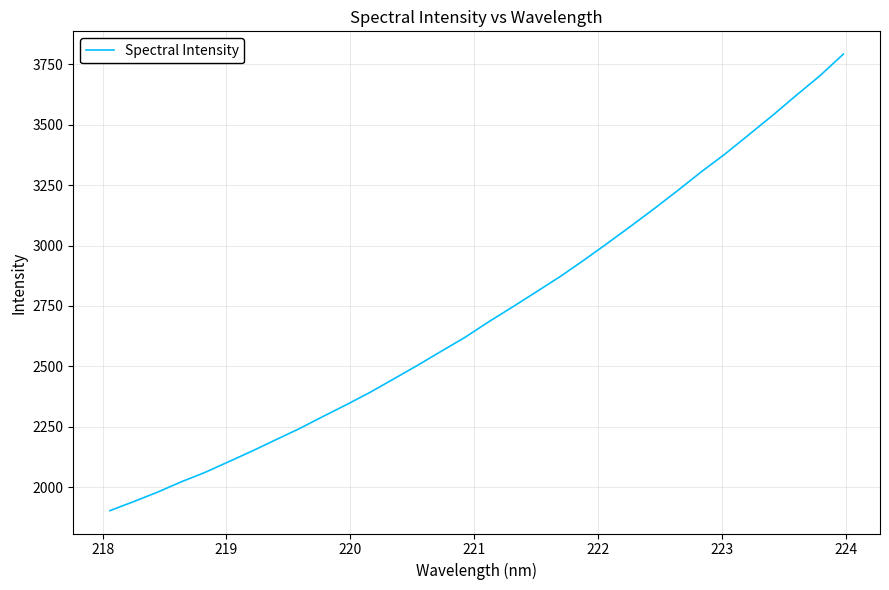

Is this an area chart (filled region under the line)?

No